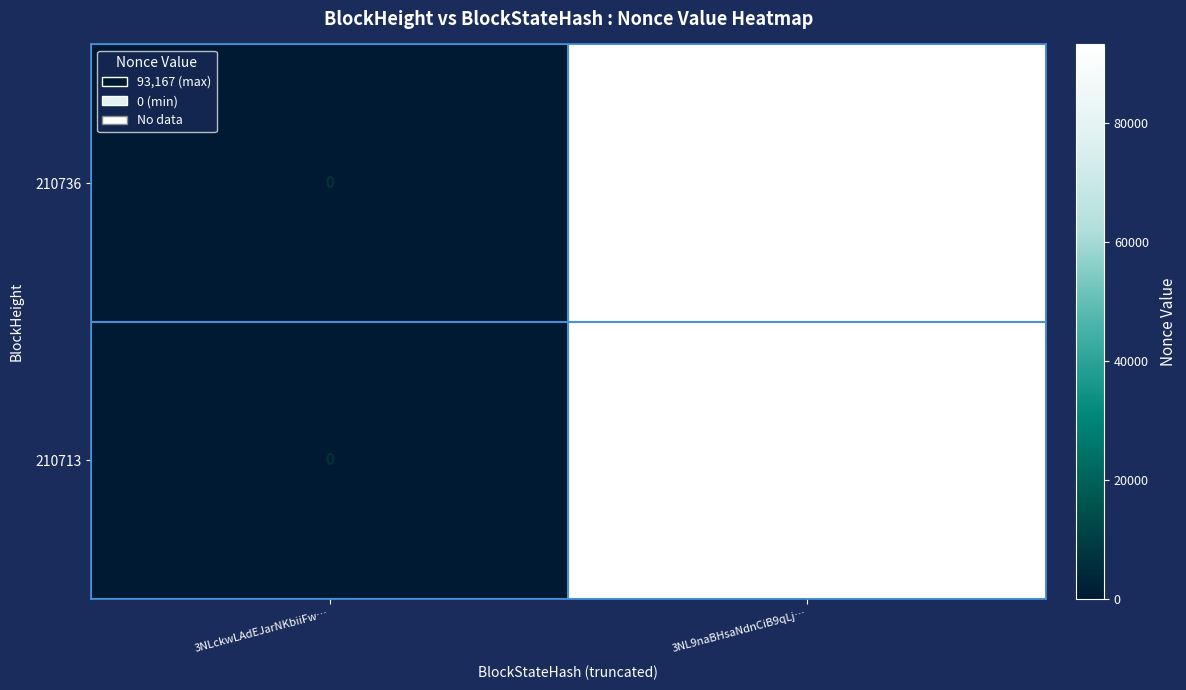

True or false: 210713 has a value of 93167 at 3NL9naBHsaNdnCiB9qLj….

True